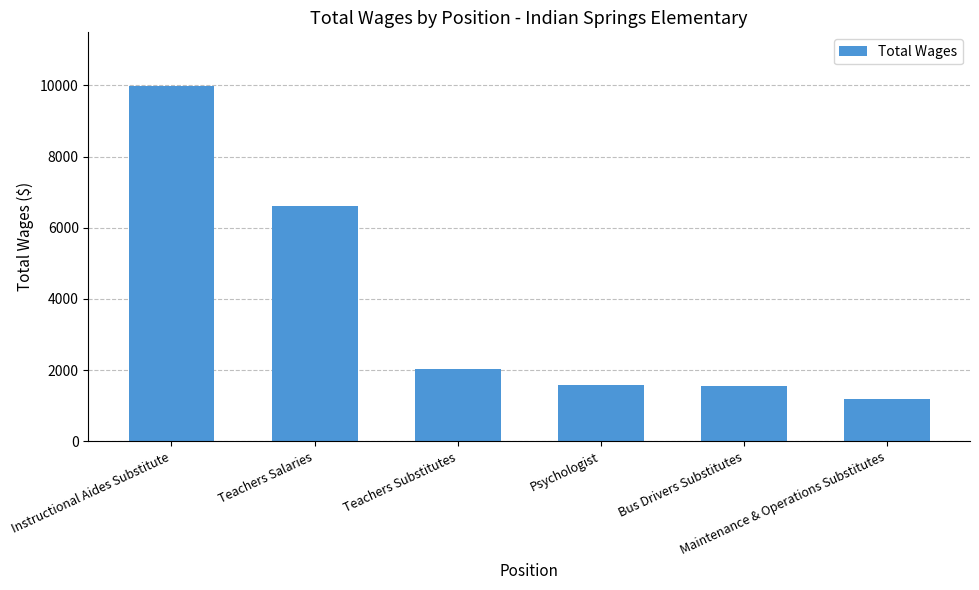

What is the maximum value shown in the chart?

9990